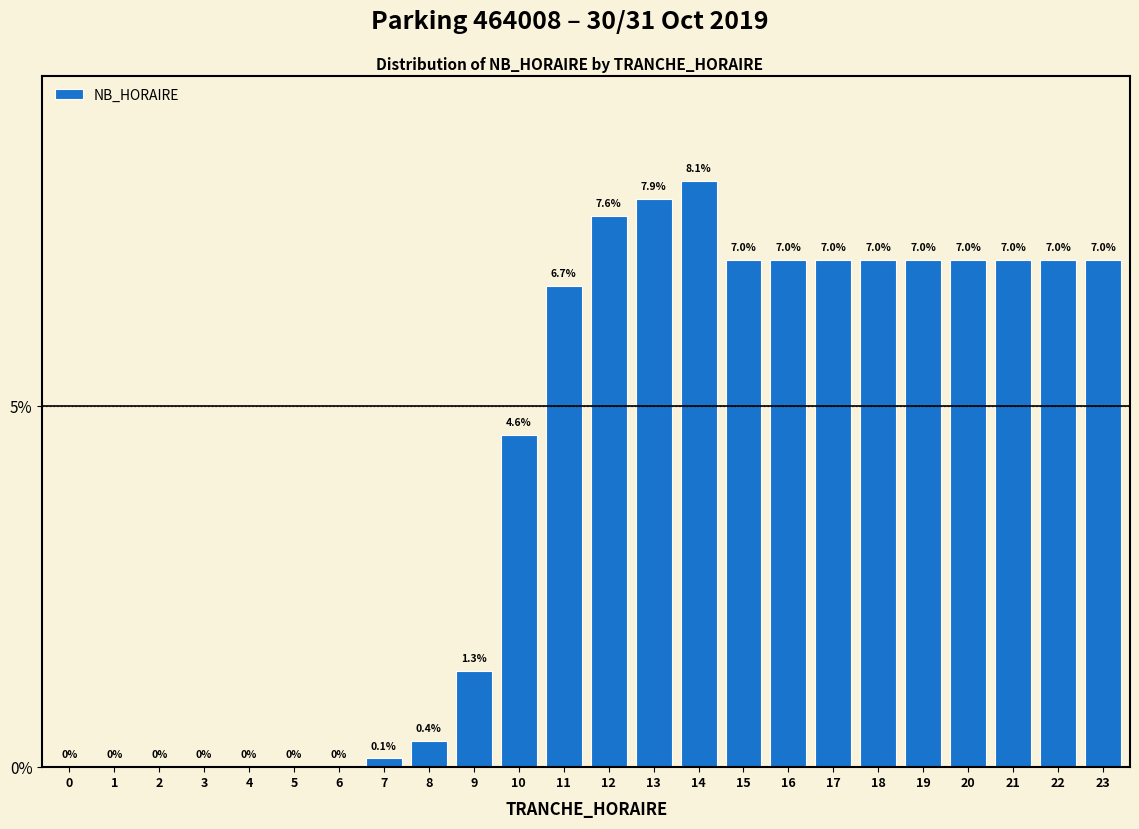

Are the bars horizontal?

No